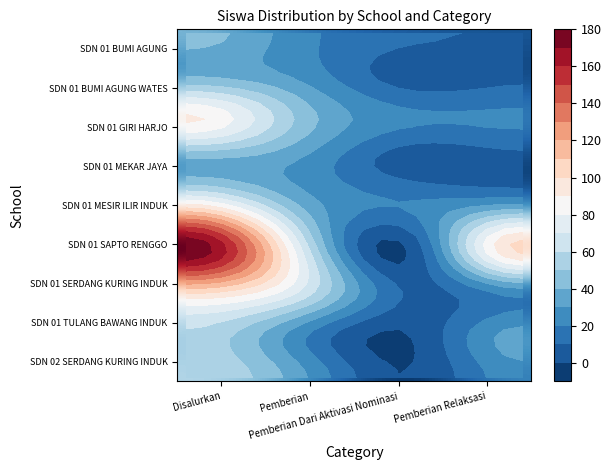

At which category is the sum across all series the highest?

Disalurkan